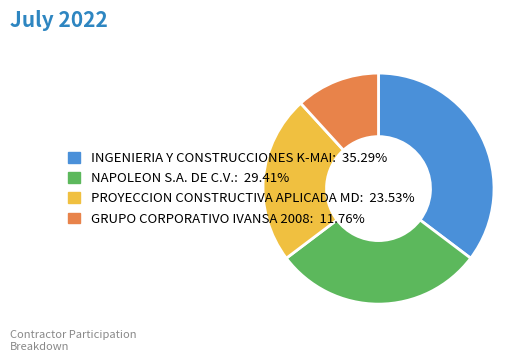

Which category has the smallest portion of the pie?

GRUPO CORPORATIVO IVANSA 2008